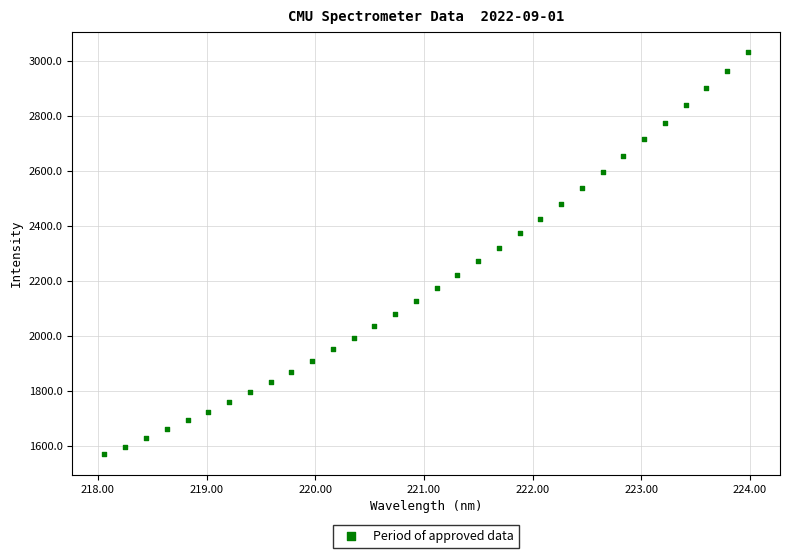

What is the range of Y values (max minus min)?

1463.2